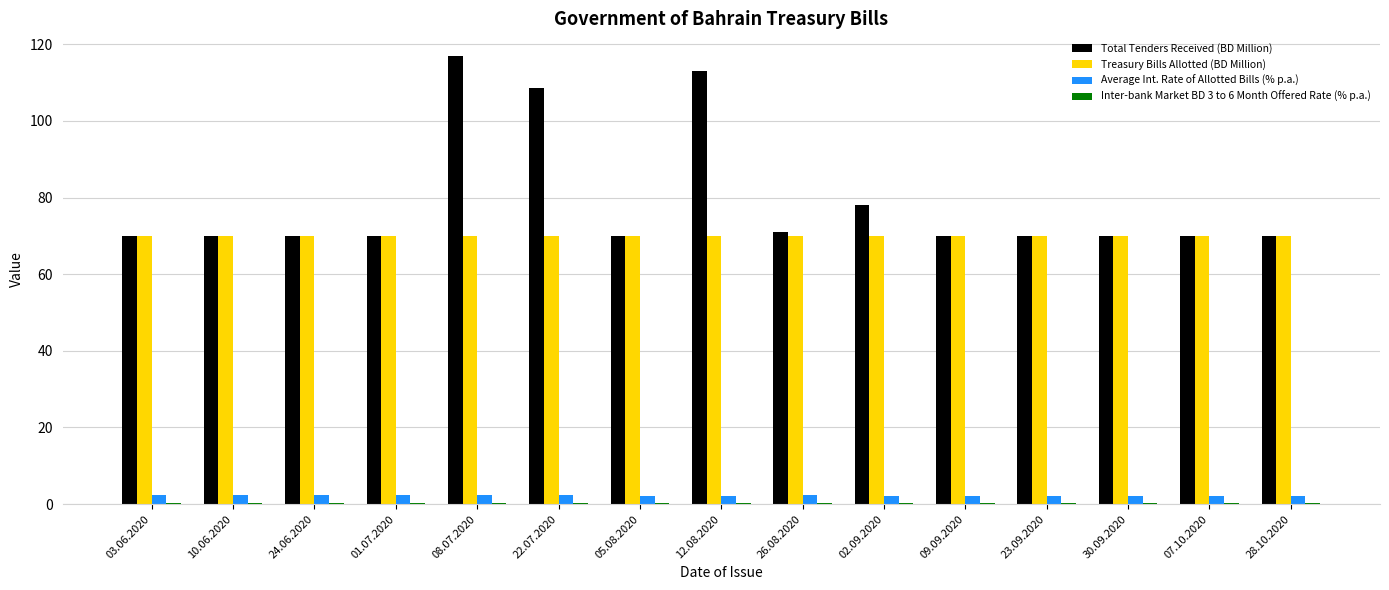

What is the maximum value shown in the chart?

117.0